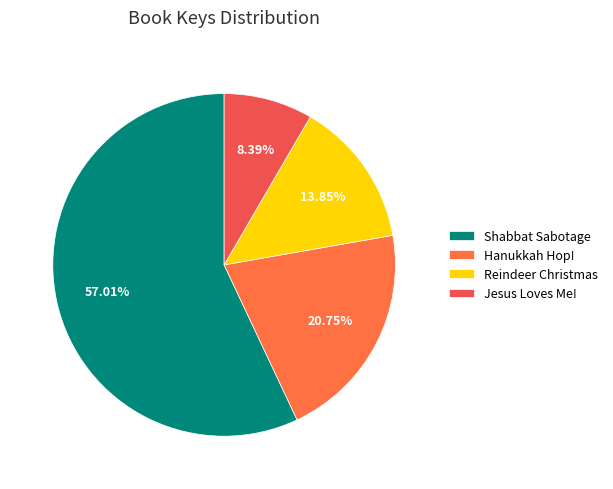

Is Jesus Loves Me! the majority of the pie?

No